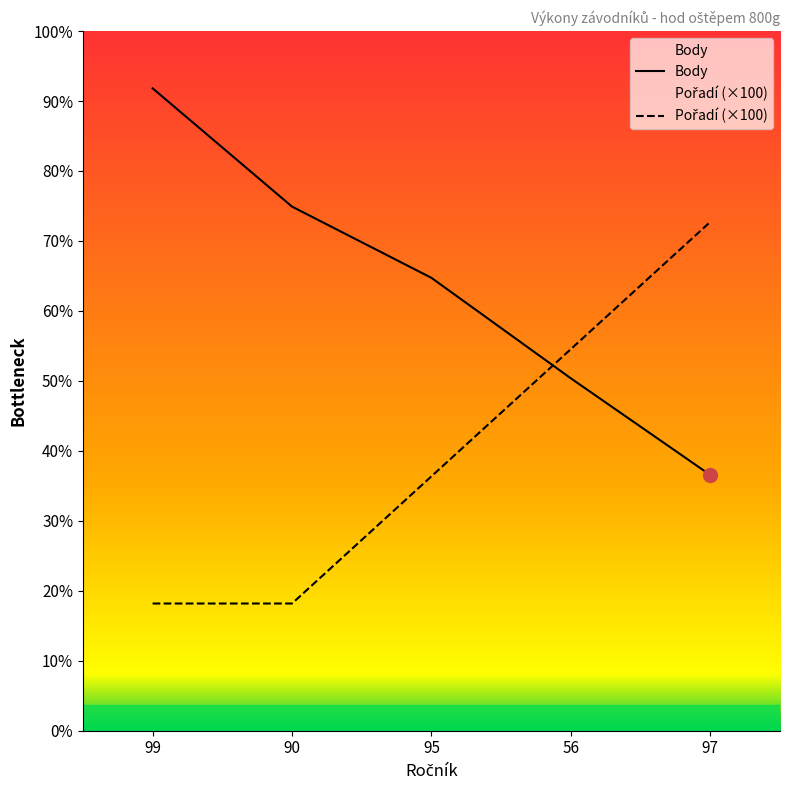

What is the label of the 1st point from the right?

97